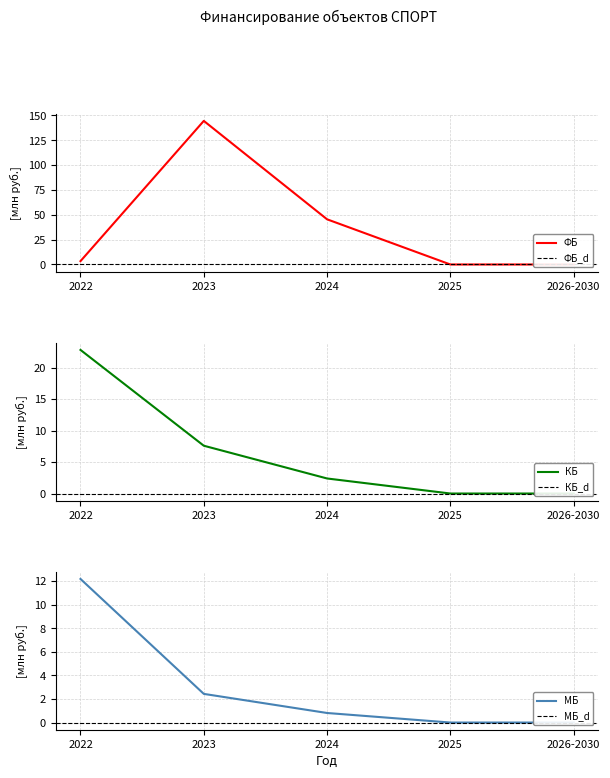

What is the difference between the second highest and second lowest values in the МБ series?

2.4